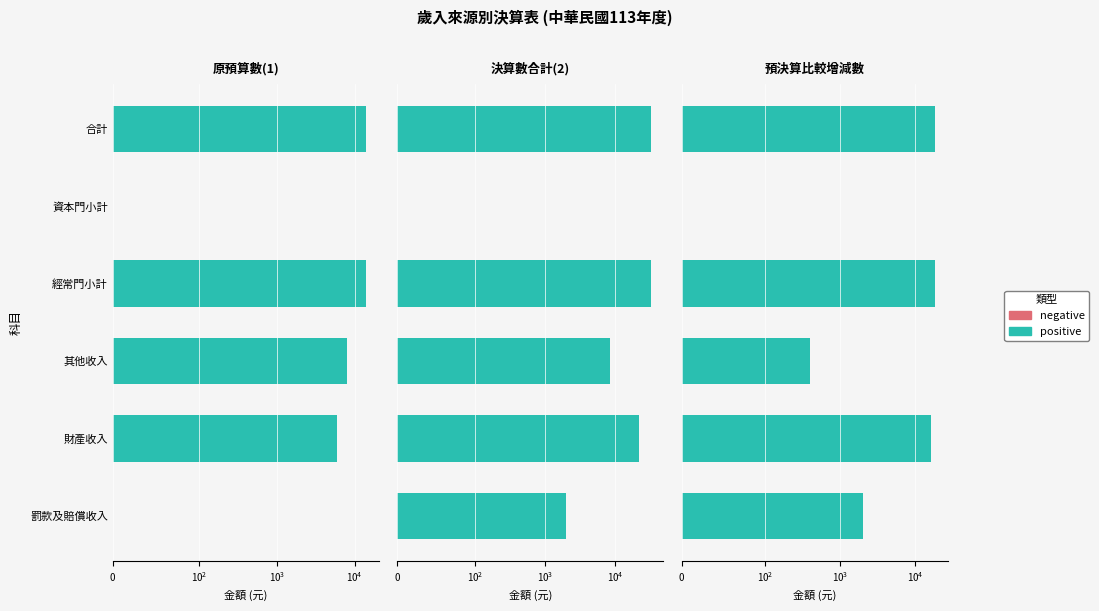

Which series has the widest spread of values?

決算數合計(2)